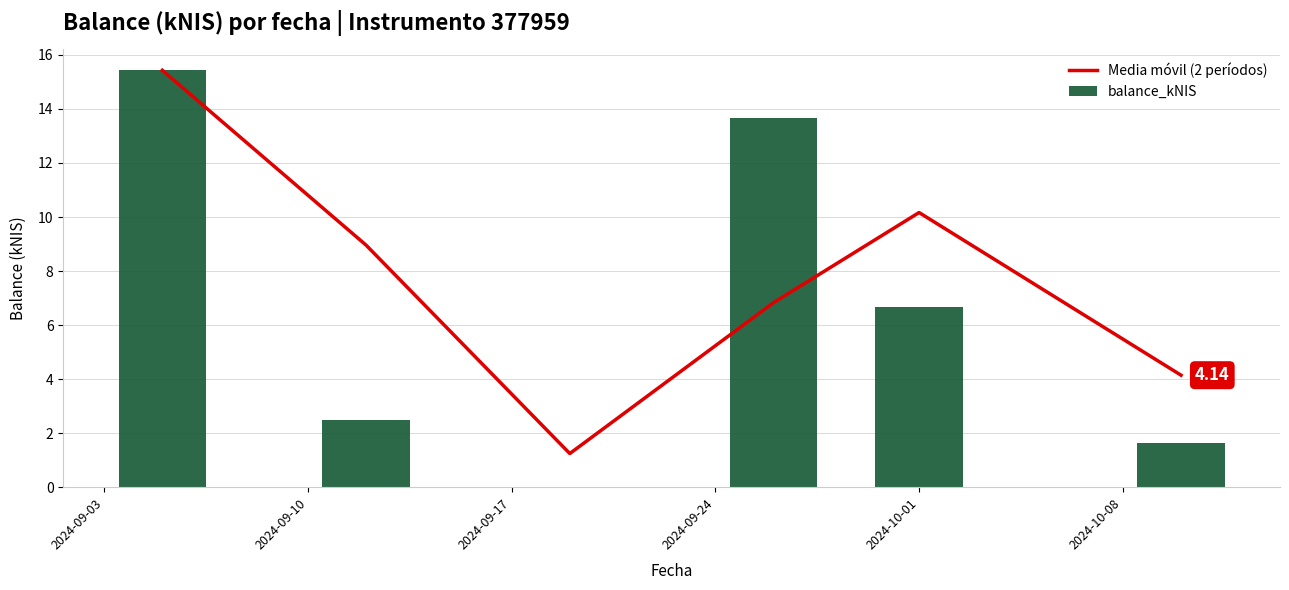

At which category does the chart reach its minimum across all series?

2024-09-17